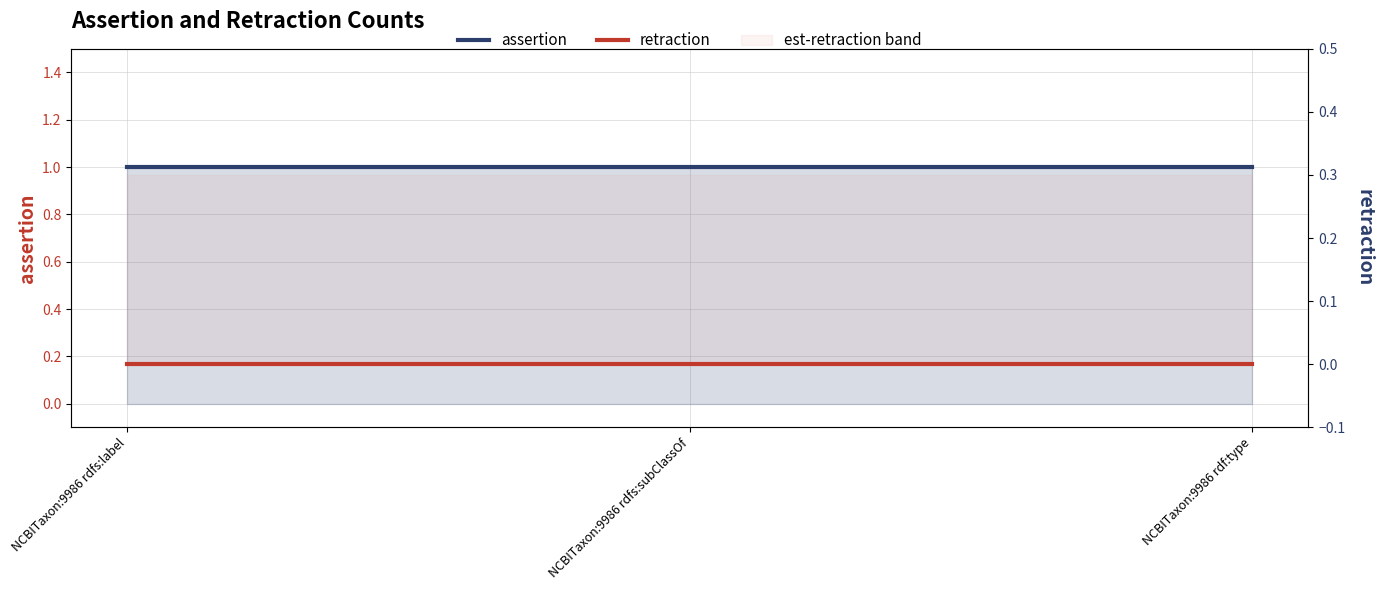

At NCBITaxon:9986 rdfs:subClassOf, list the series in order from smallest to largest.

retraction, assertion